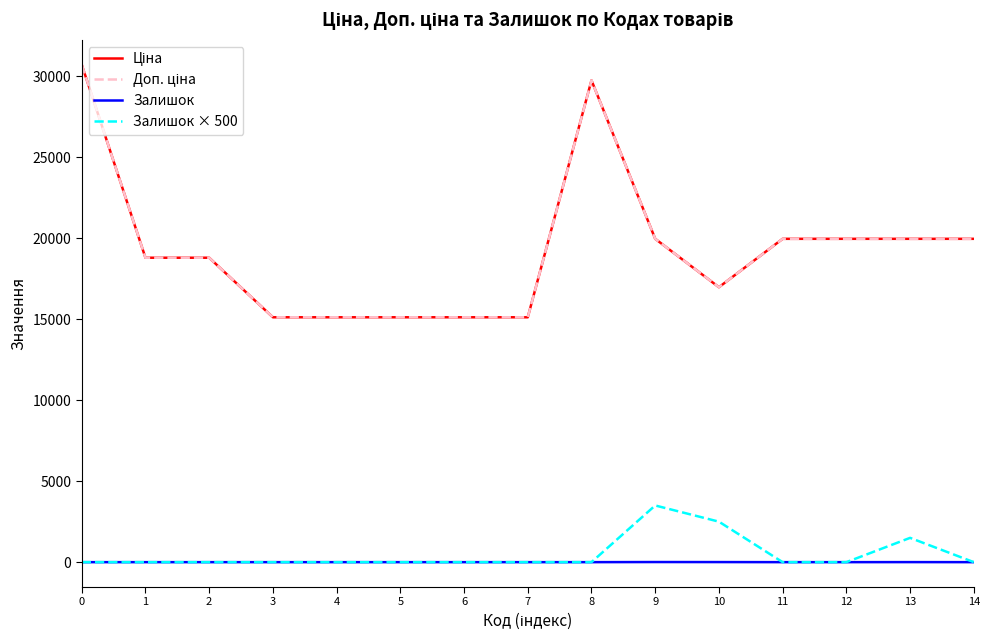

What is the difference between the maximum and minimum values in the Доп. ціна series?

15597.1